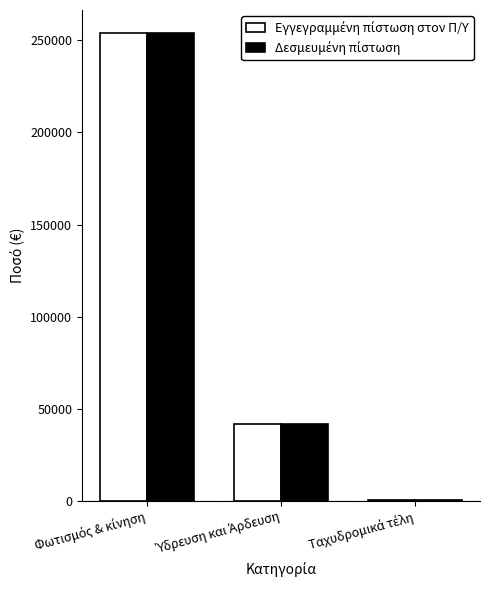

What is the greatest value displayed?

253772.8